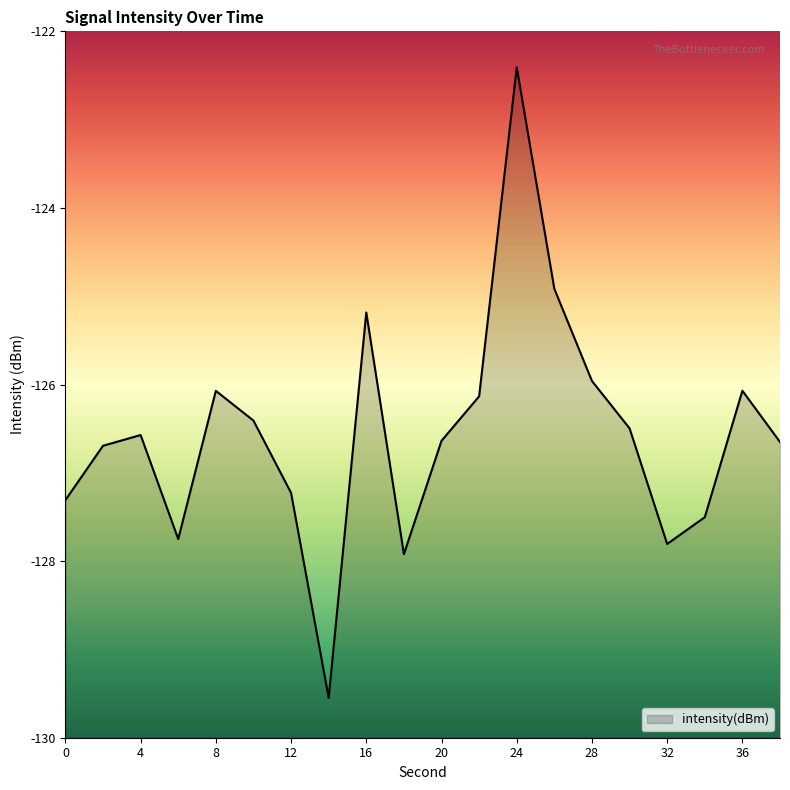

What is the sum of all values?

-2531.3